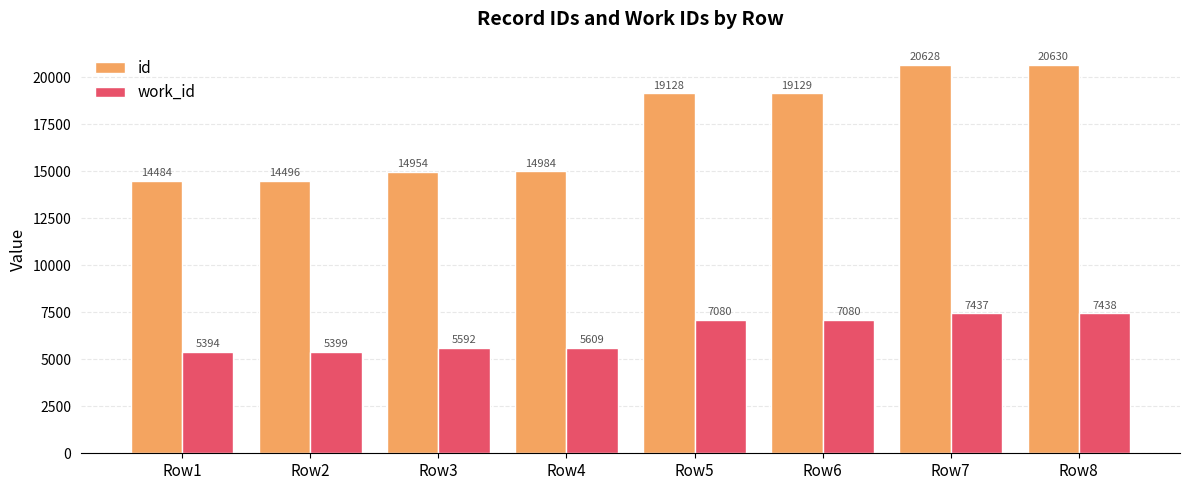

What is the maximum value for id?

20630